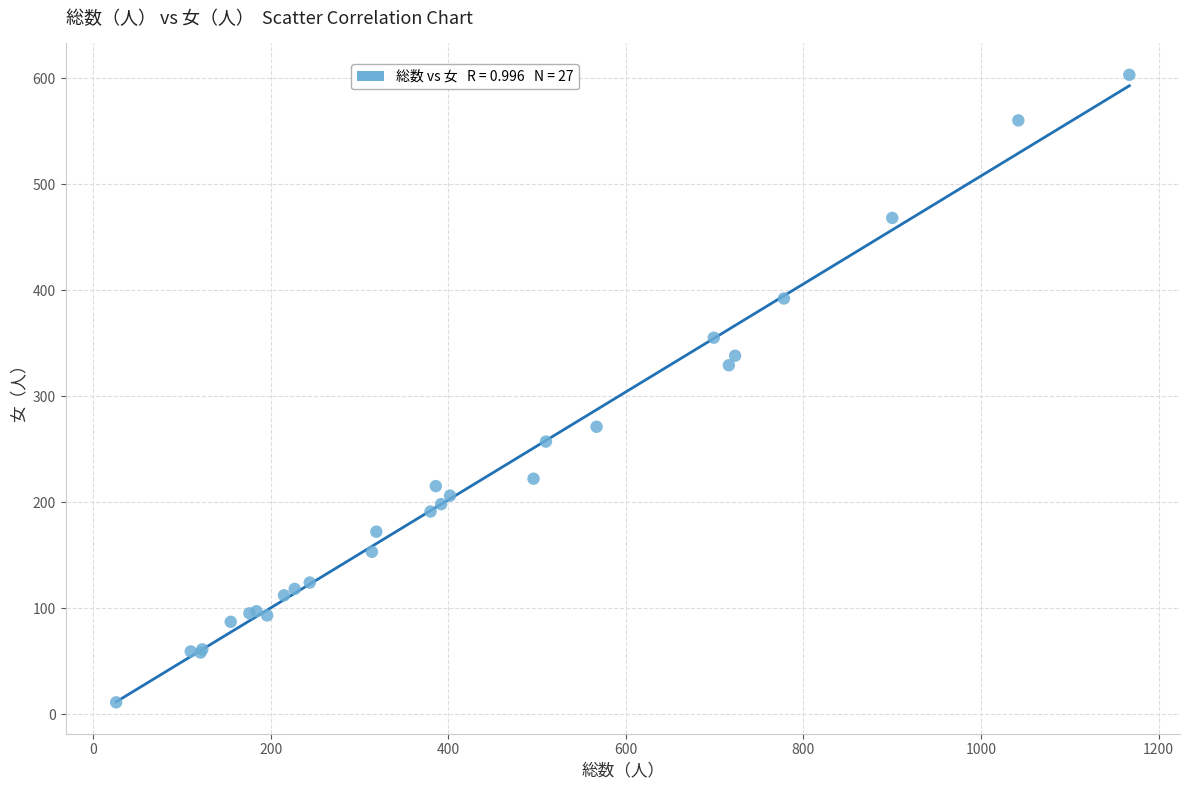

What Y value in the scatter plot is closest to 307?

329